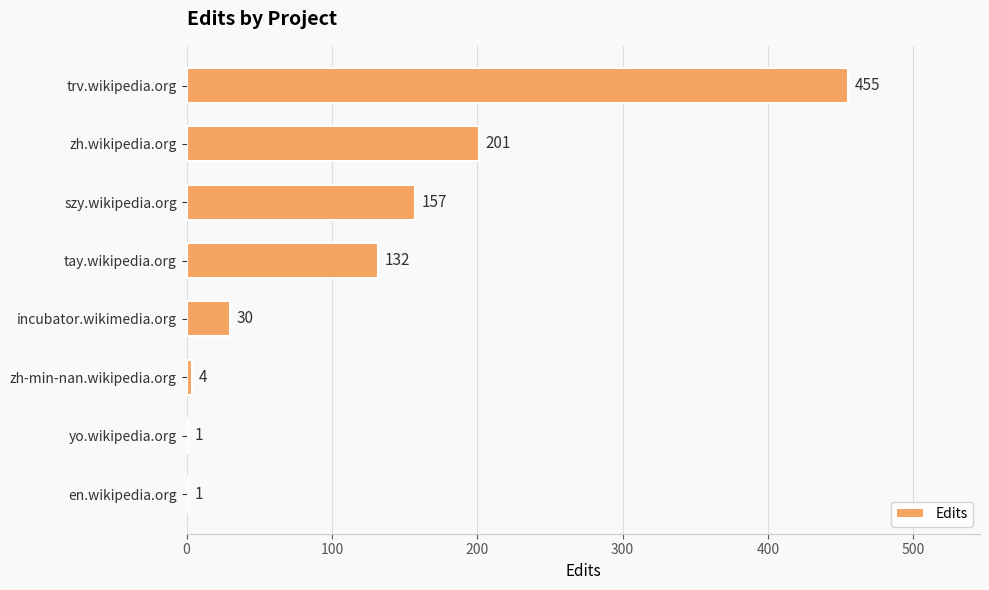

What is the greatest value displayed?

455